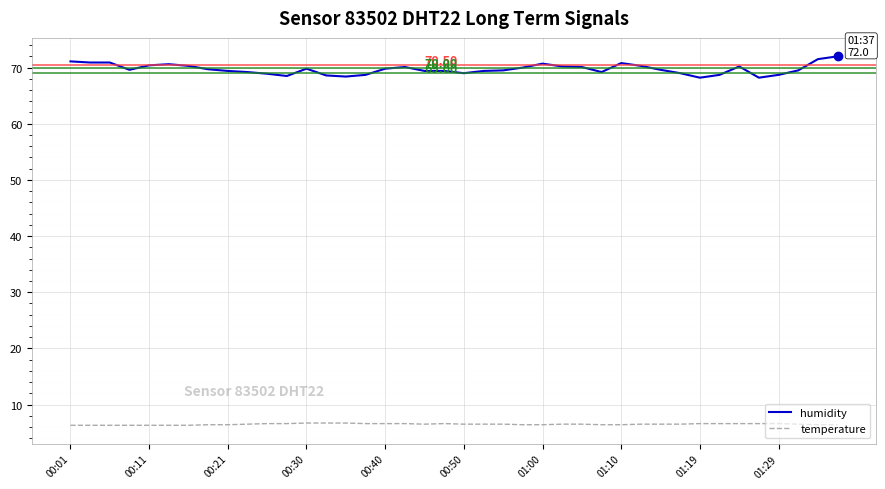

How many categories are shown in the chart?

40